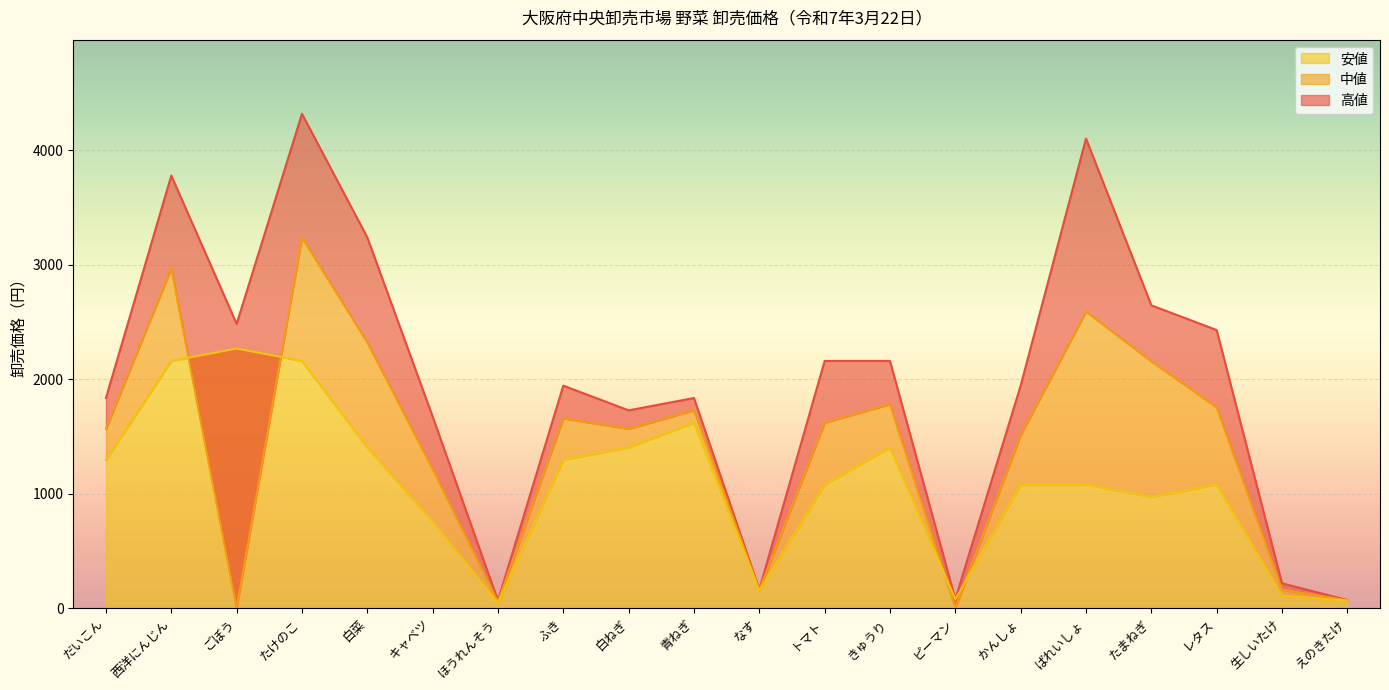

What is the difference between the maximum and minimum values in the 高値 series?

4255